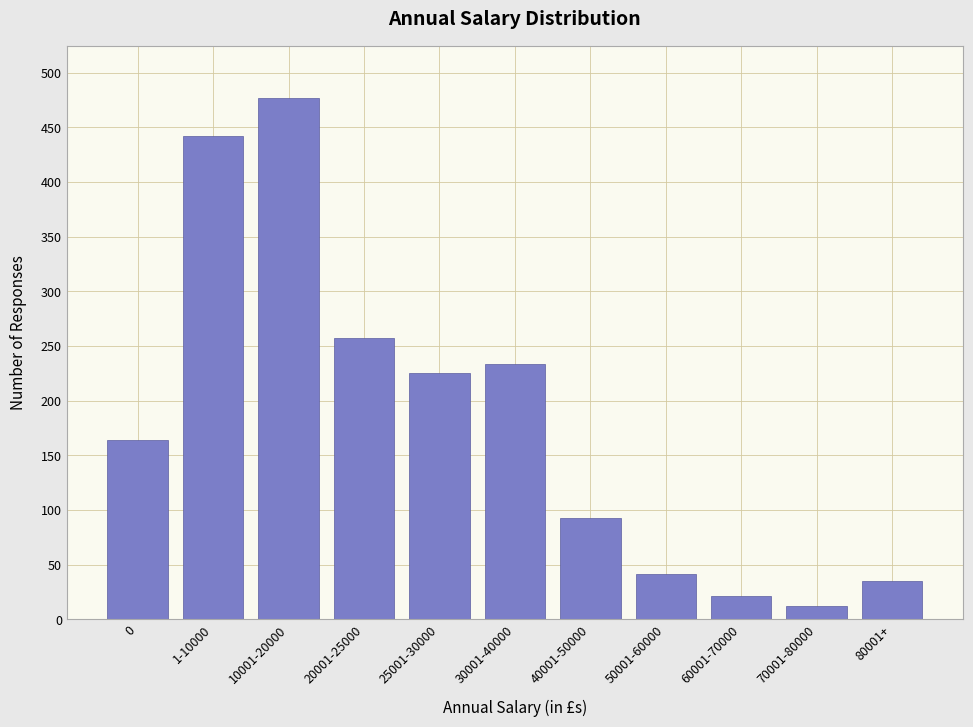

Reading left to right, extract all data points from this chart.

0=164	1-10000=442	10001-20000=477	20001-25000=257	25001-30000=225	30001-40000=233	40001-50000=93	50001-60000=41	60001-70000=21	70001-80000=12	80001+=35